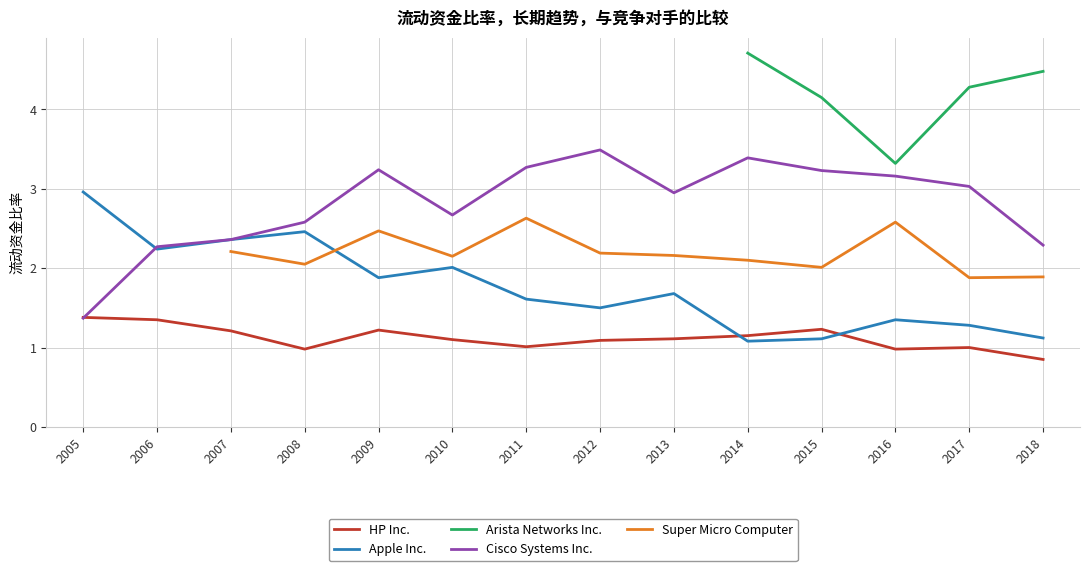

Is it true that Apple Inc. equals 1.5 at 2008?

False